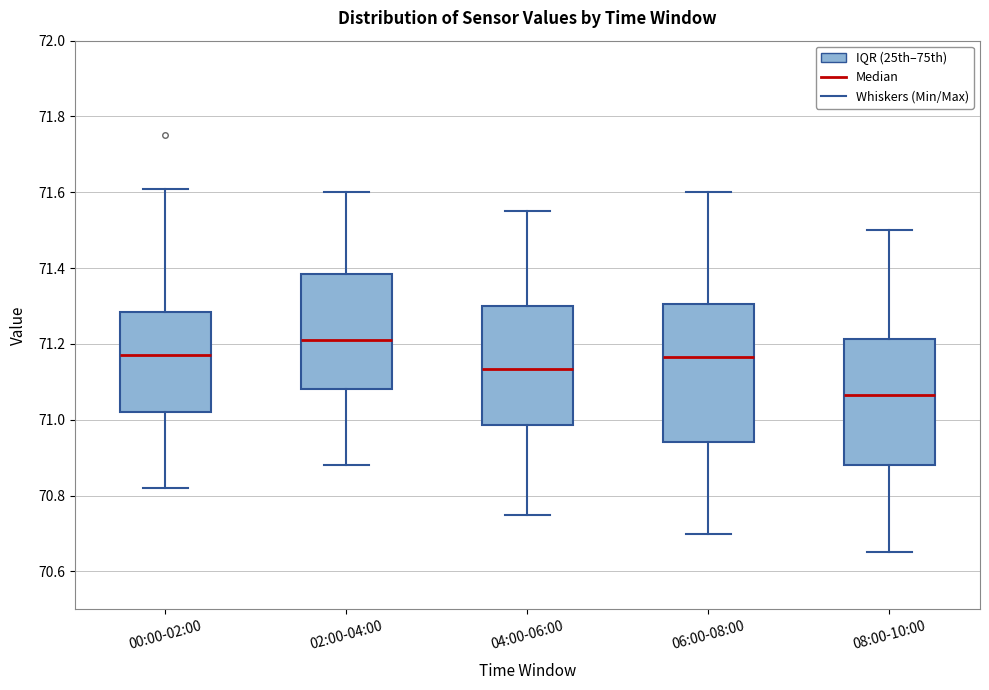

Which box has the highest median line?

02:00-04:00